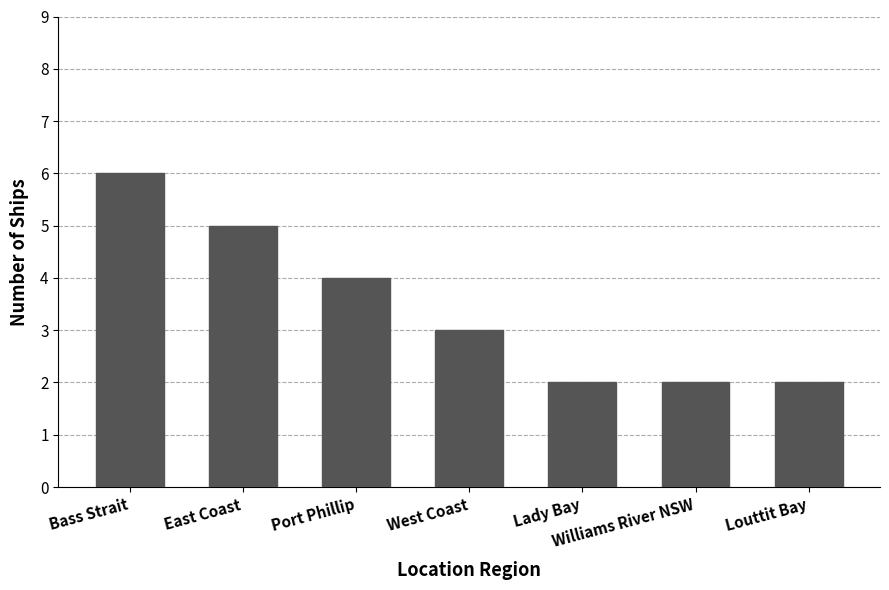

True or false: the data shows 3 at West Coast.

True